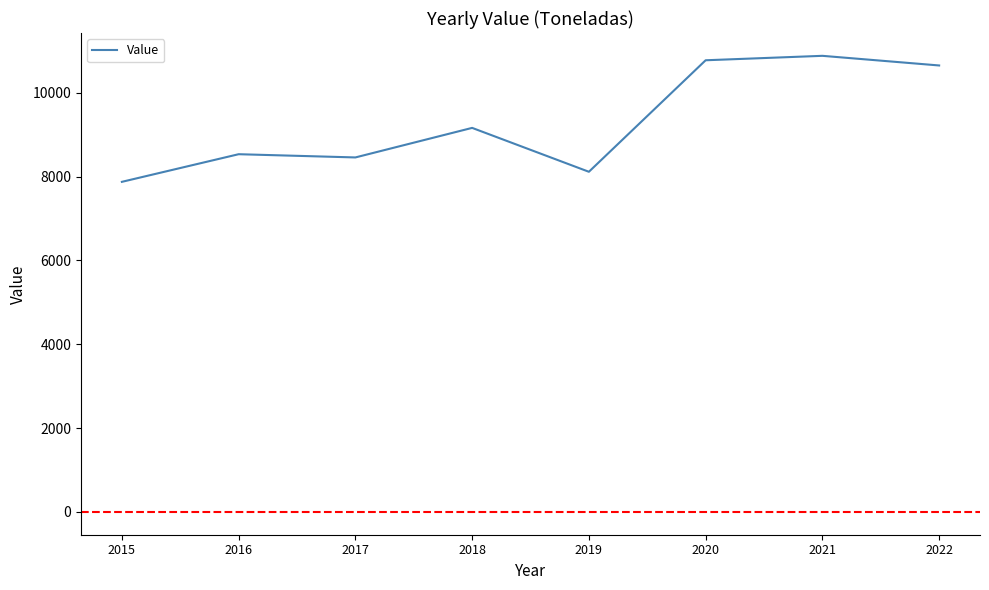

What is the maximum value shown in the chart?

10880